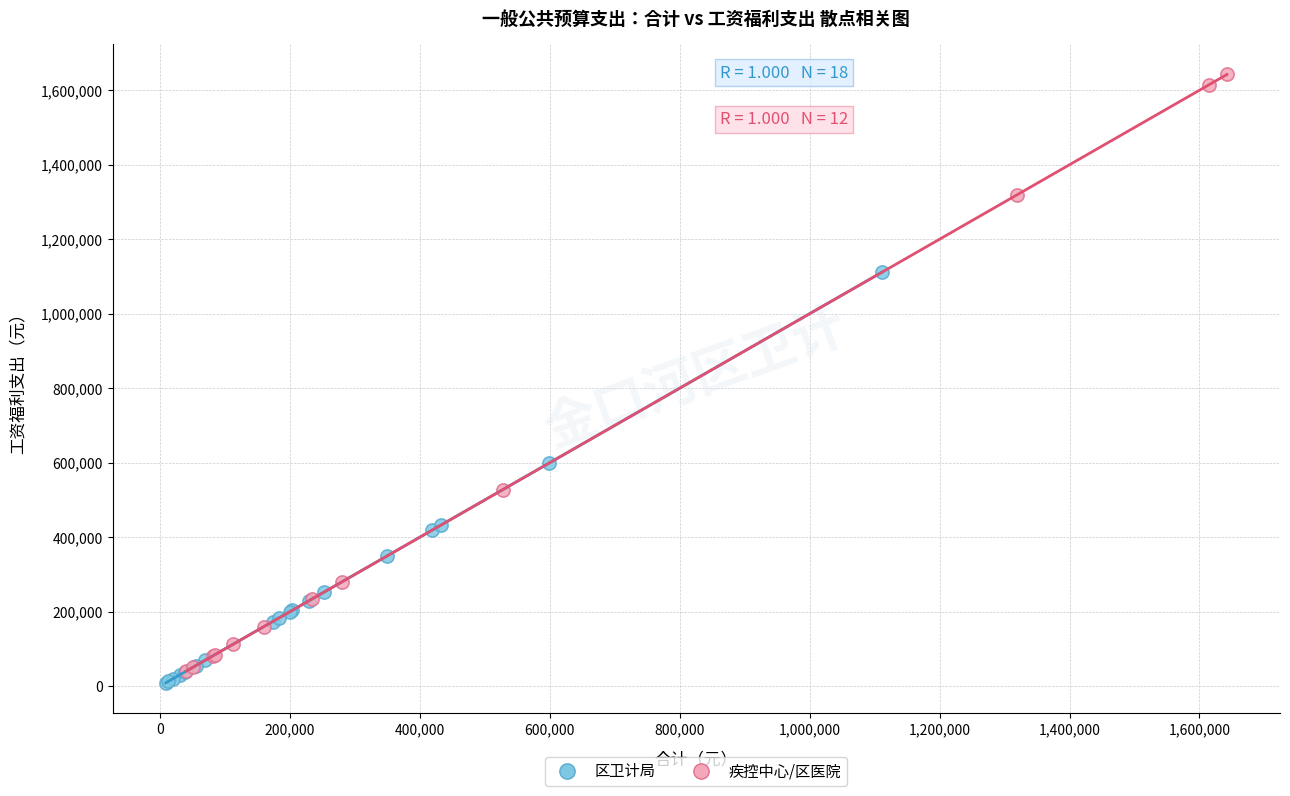

What are all the series names shown in the legend?

区卫计局, 疾控中心/区医院